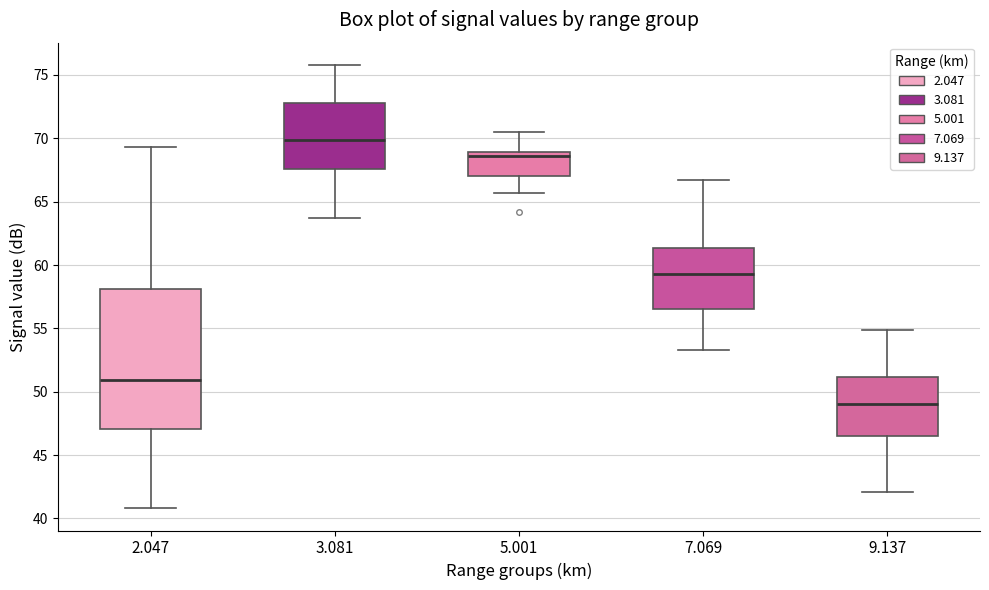

Reading left to right, transcribe this box plot: for each box, give where its median line is, the range the box spans, and where its two whiskers end, as read against the y-axis. The values are not printed on the chart, so give them approximately, as read against the axis.

2.047: median 51.0, box 47.0 to 58.0, whiskers 41.0 to 69.5
3.081: median 70.0, box 67.5 to 73.0, whiskers 63.5 to 76.0
5.001: median 68.5, box 67.0 to 69.0, whiskers 65.5 to 70.5
7.069: median 59.5, box 56.5 to 61.5, whiskers 53.5 to 66.5
9.137: median 49.0, box 46.5 to 51.0, whiskers 42.0 to 55.0